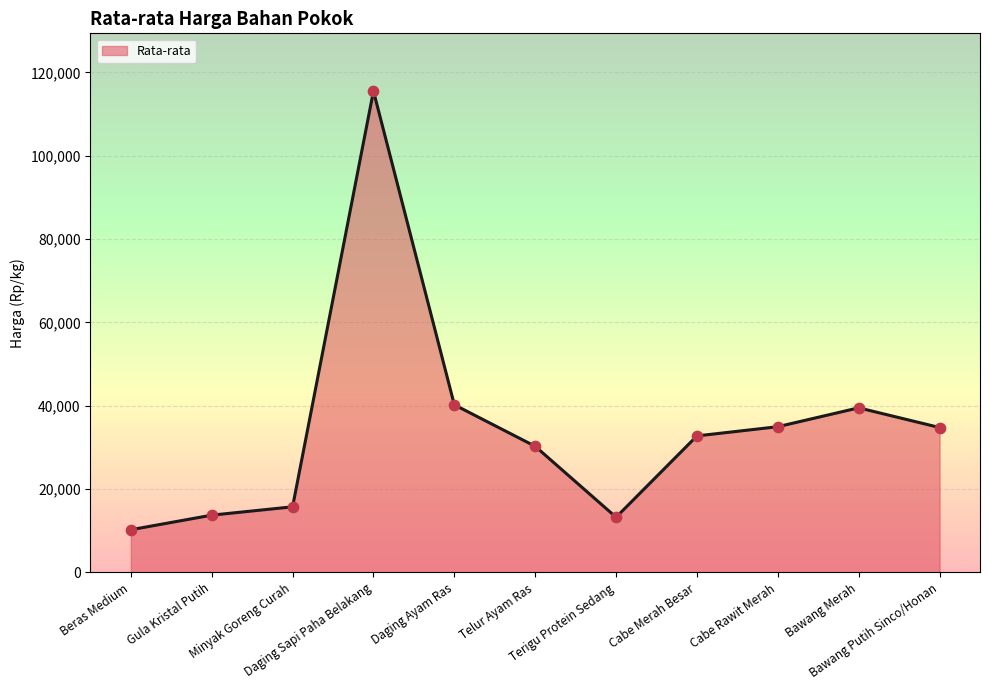

What is the ratio of the value at Daging Sapi Paha Belakang to the value at Bawang Merah?

2.9